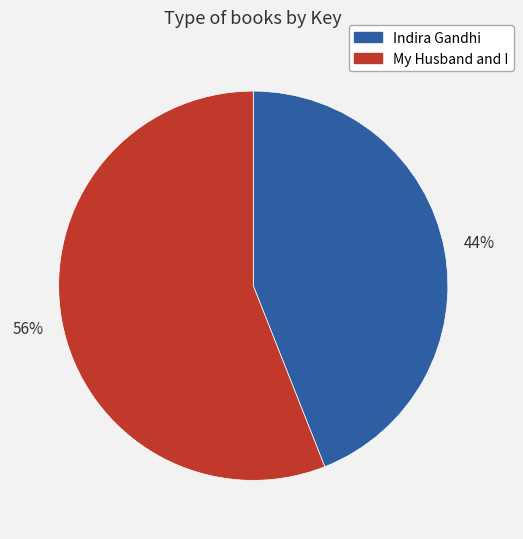

Do My Husband and I and Indira Gandhi together represent more than half of the pie?

Yes